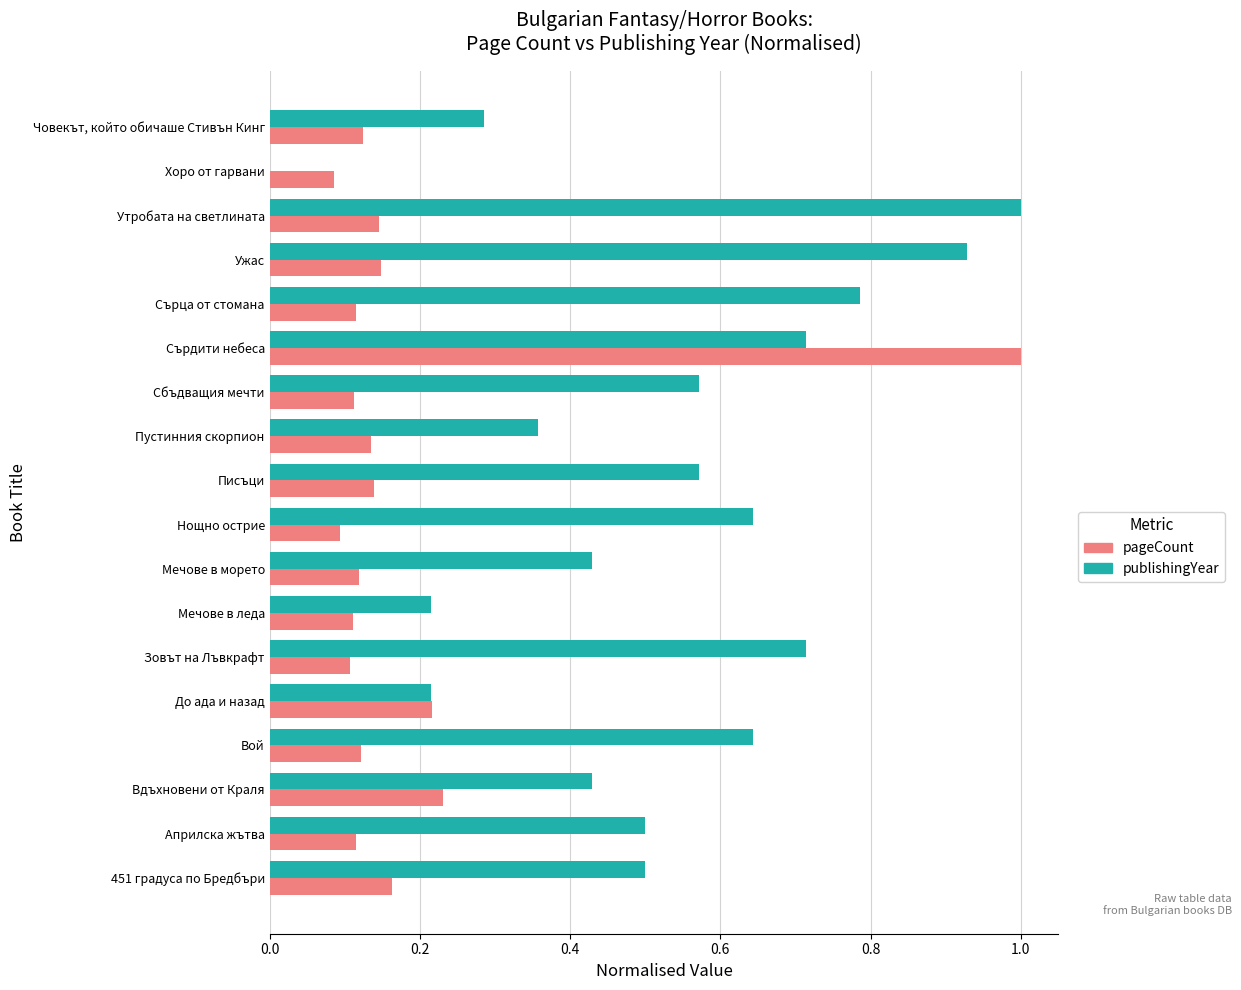

At which category is the sum across all series the highest?

Сърдити небеса